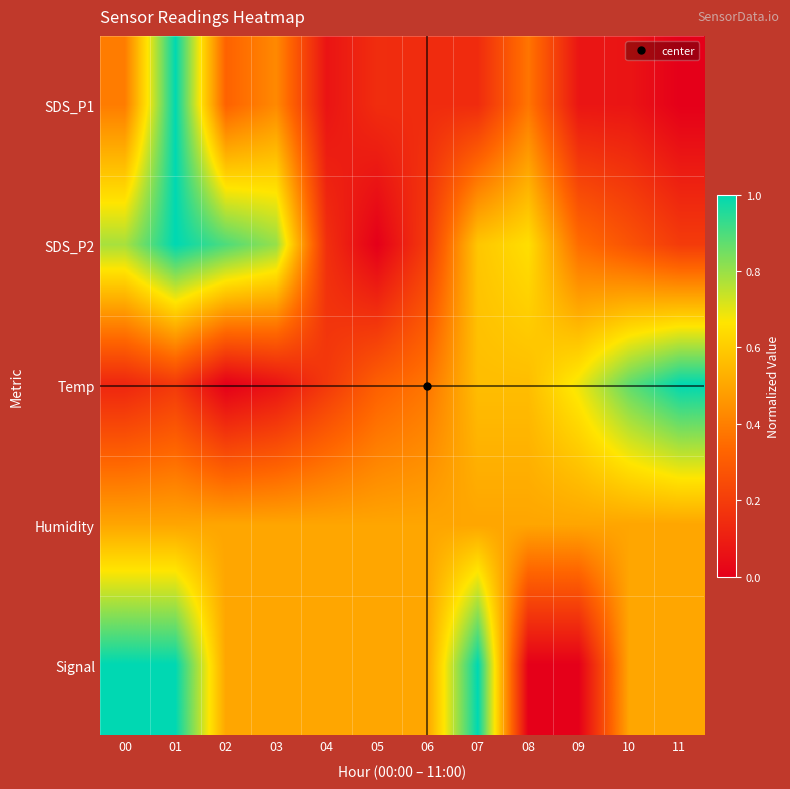

Reading left to right, list all the values displayed in this chart.

SDS_P1: 00=0.4	01=1.0	02=0.3	03=0.4	04=0.1	05=0.1	06=0.1	07=0.1	08=0.4	09=0.1	10=0.1	11=0.0
SDS_P2: 00=0.8	01=1.0	02=0.9	03=0.8	04=0.2	05=0.0	06=0.2	07=0.6	08=0.6	09=0.4	10=0.3	11=0.2
Temp: 00=0.1	01=0.2	02=0.0	03=0.1	04=0.2	05=0.3	06=0.4	07=0.6	08=0.6	09=0.7	10=0.9	11=1.0
Humidity: 00=0.5	01=0.5	02=0.5	03=0.5	04=0.5	05=0.5	06=0.5	07=0.5	08=0.5	09=0.5	10=0.5	11=0.5
Signal: 00=1.0	01=1.0	02=0.5	03=0.5	04=0.5	05=0.5	06=0.5	07=1.0	08=0.0	09=0.0	10=0.5	11=0.5